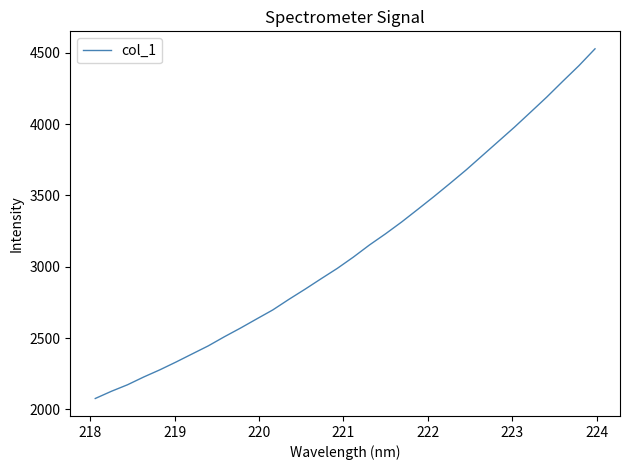

How many categories are shown in the chart?

32